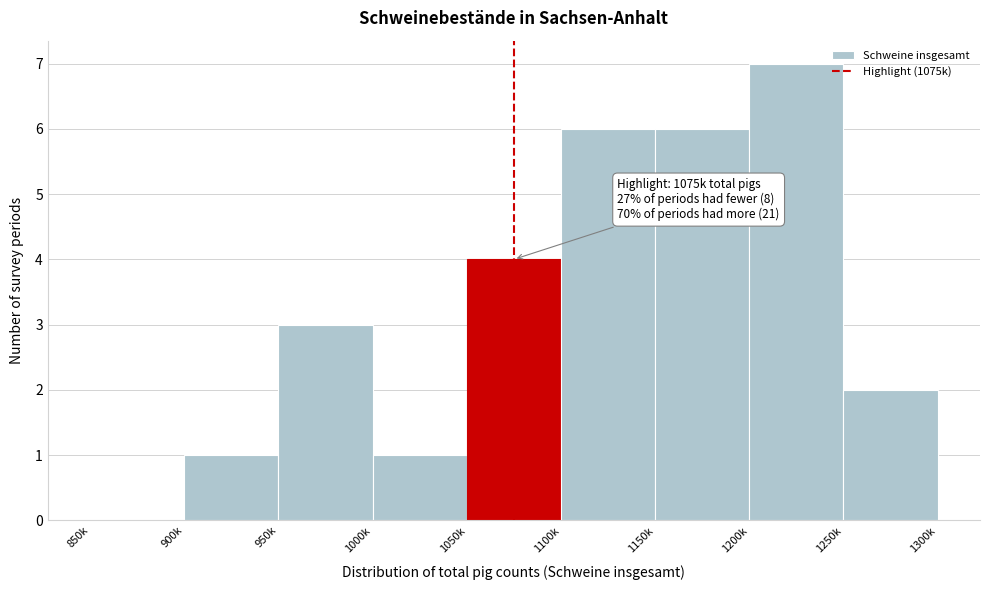

Reading left to right, transcribe all the data shown in this chart.

850k=0	900k=1	950k=3	1000k=1	1050k=4	1100k=6	1150k=6	1200k=7	1250k=2